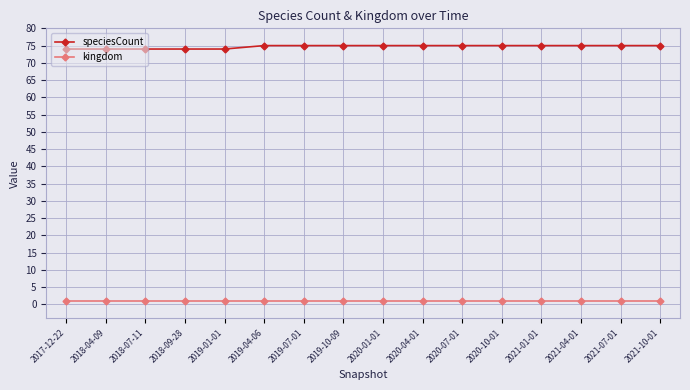

Does the chart have visible grid lines?

Yes